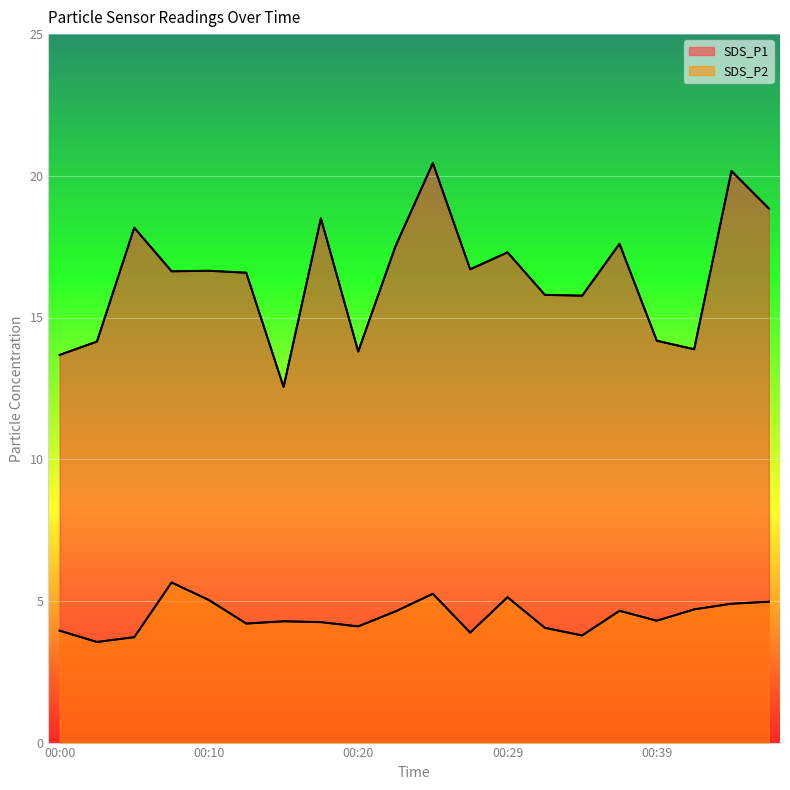

Is the value of SDS_P2 at 00:00 greater than the value of SDS_P1 at 00:39?

No